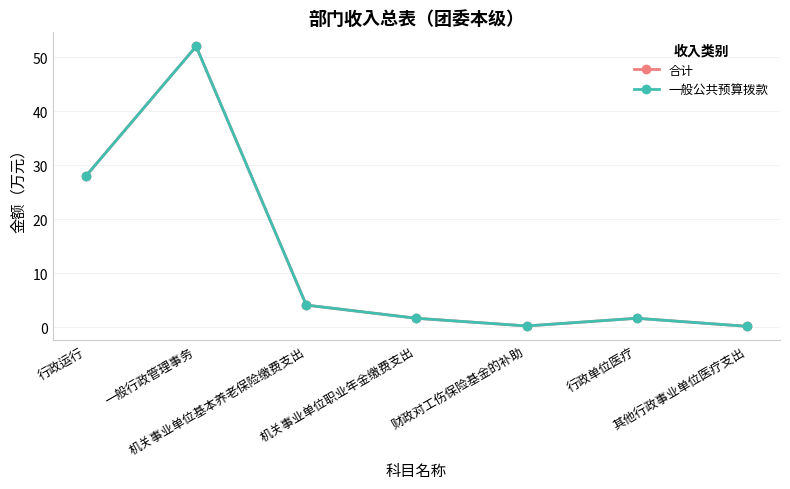

Which has a higher value, 行政单位医疗 or 机关事业单位职业年金缴费支出?

行政单位医疗